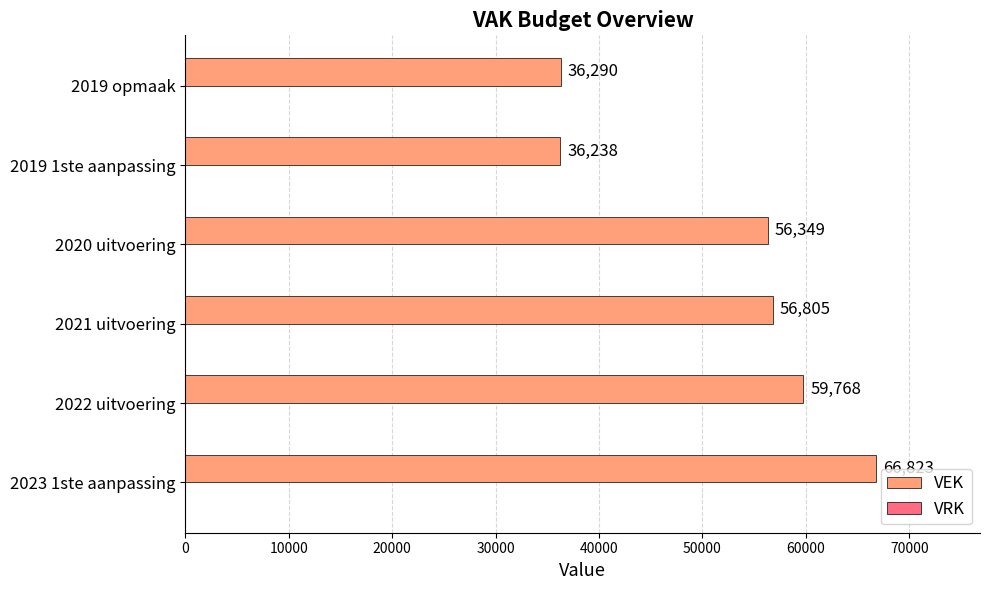

What is the sum of all values?

312273